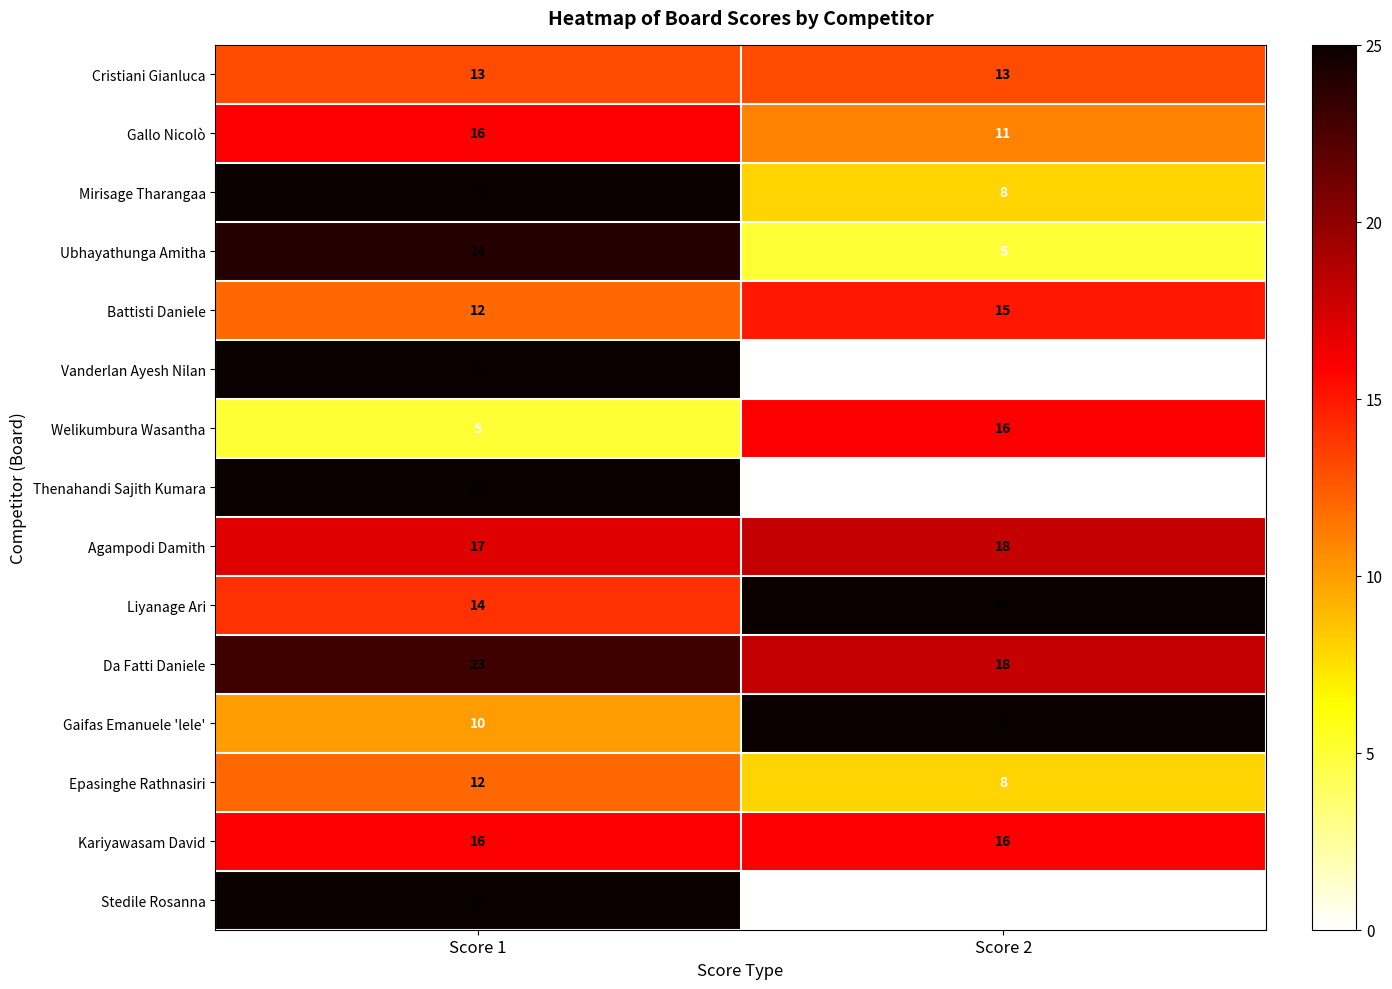

What is the total value across all series at Score 2?

178